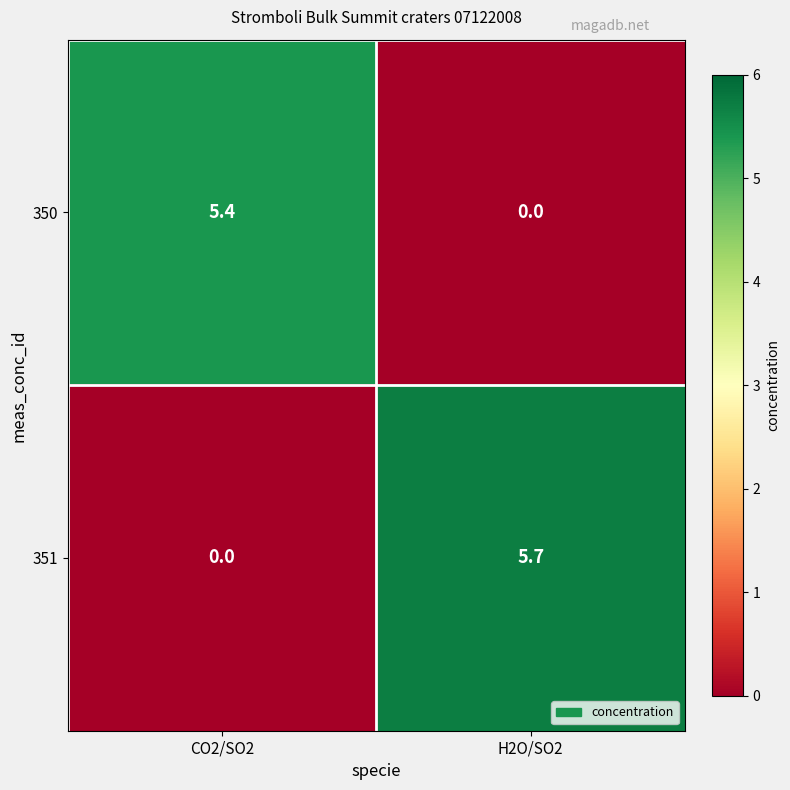

Rank the series at CO2/SO2 from highest to lowest value.

350, 351